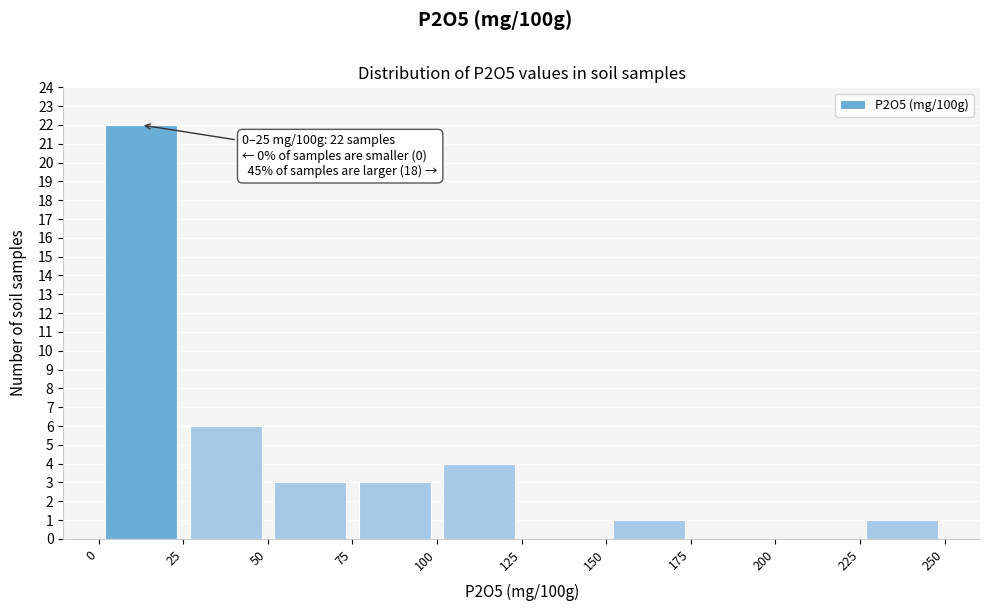

Which range on the x-axis has the tallest bar?

0 to 25